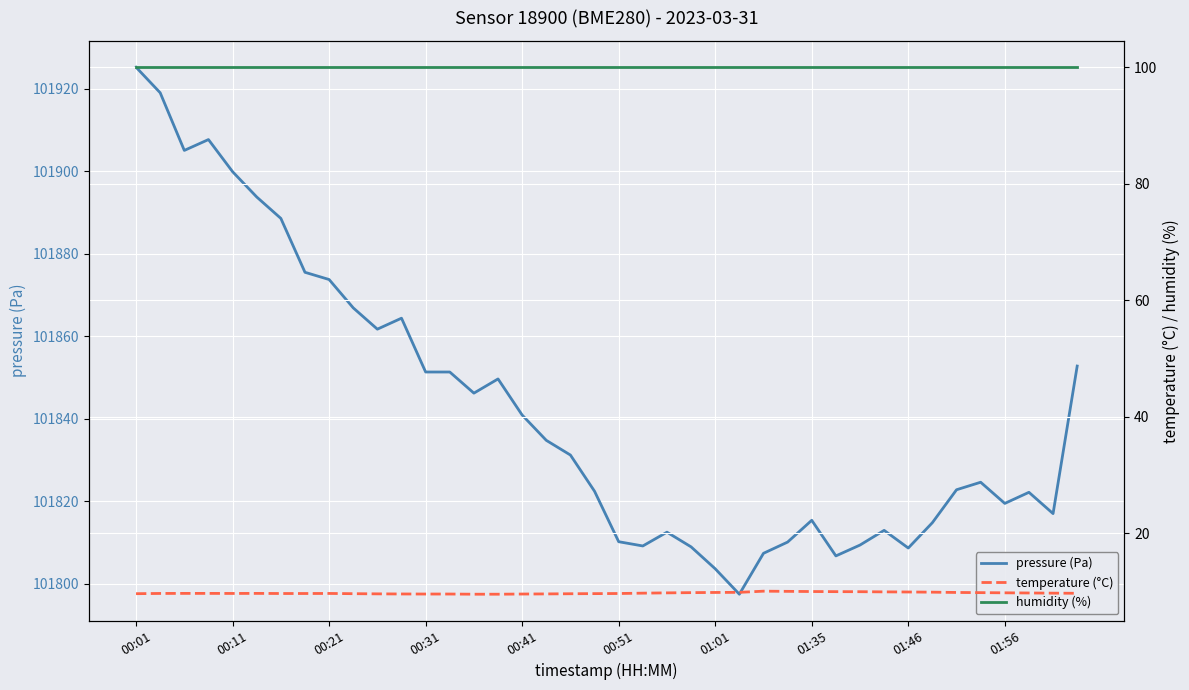

True or false: humidity (%) has more than 2 interior local peaks.

False